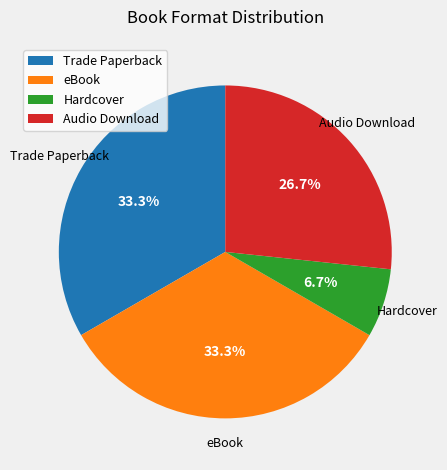

The eBook slice represents 40% of the pie. True or false?

False